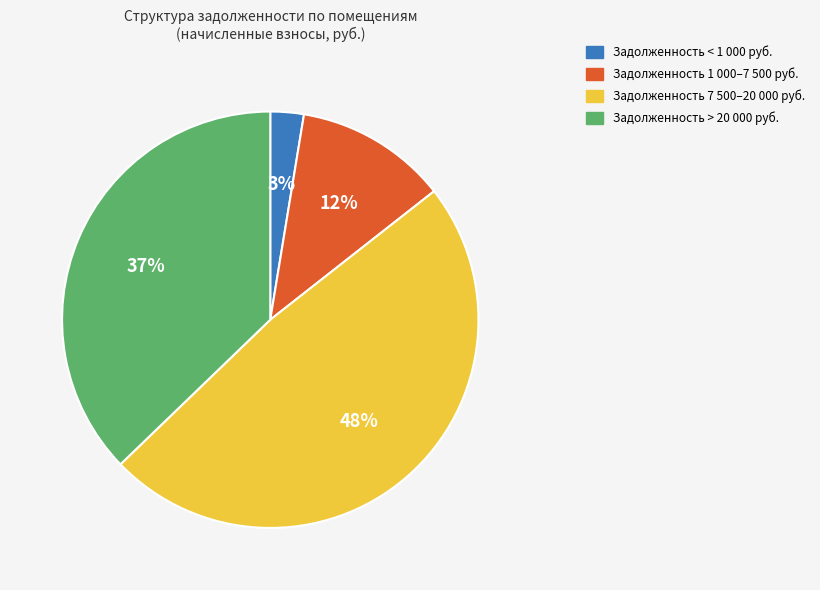

Is there any slice that represents more than half of the pie?

No